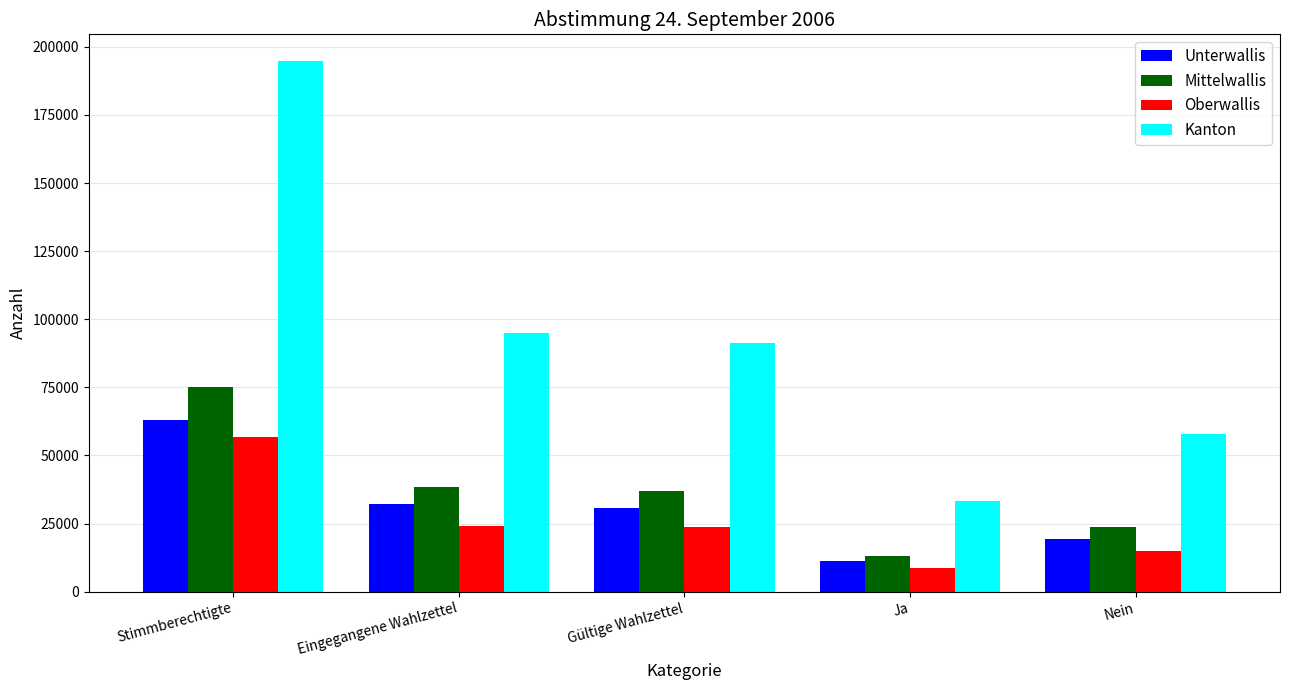

How many bars are there in each group?

4